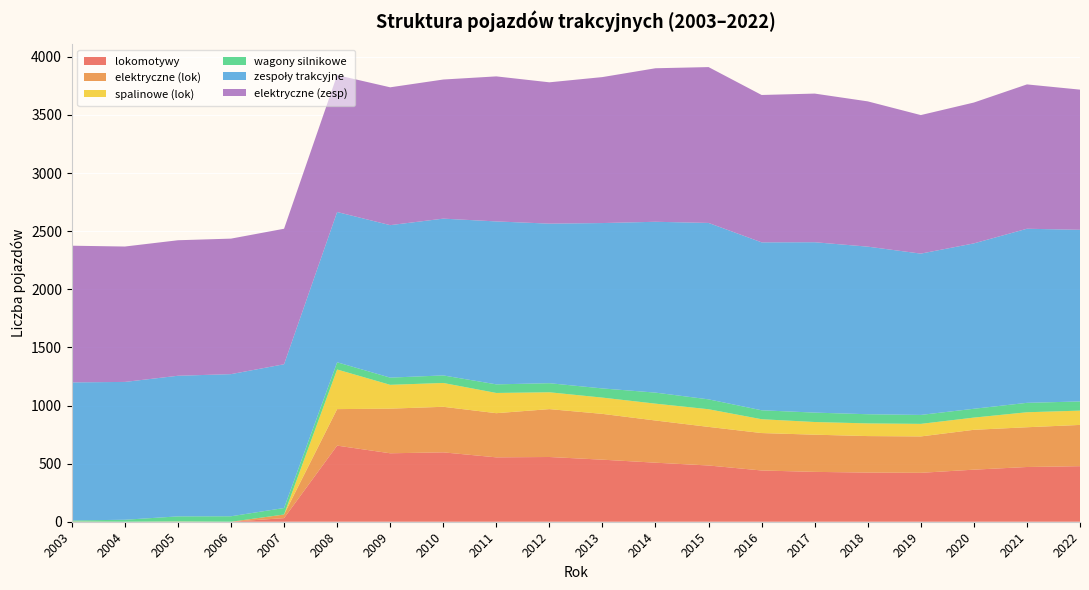

Reading left to right, list all the values displayed in this chart.

lokomotywy: 2003=1	2004=0	2005=1	2006=0	2007=31	2008=655	2009=589	2010=597	2011=554	2012=557	2013=534	2014=508	2015=484	2016=441	2017=429	2018=423	2019=421	2020=448	2021=471	2022=478
elektryczne (lok): 2003=0	2004=0	2005=0	2006=0	2007=31	2008=314	2009=384	2010=392	2011=380	2012=412	2013=394	2014=363	2015=332	2016=322	2017=320	2018=314	2019=313	2020=343	2021=342	2022=355
spalinowe (lok): 2003=1	2004=0	2005=1	2006=0	2007=0	2008=341	2009=205	2010=205	2011=174	2012=145	2013=140	2014=145	2015=152	2016=119	2017=109	2018=109	2019=108	2020=105	2021=129	2022=123
wagony silnikowe: 2003=9	2004=17	2005=44	2006=47	2007=56	2008=62	2009=62	2010=65	2011=74	2012=78	2013=79	2014=95	2015=85	2016=77	2017=81	2018=79	2019=77	2020=76	2021=81	2022=79
zespoły trakcyjne: 2003=1188	2004=1186	2005=1210	2006=1223	2007=1237	2008=1293	2009=1312	2010=1349	2011=1402	2012=1373	2013=1423	2014=1470	2015=1518	2016=1445	2017=1466	2018=1442	2019=1388	2020=1423	2021=1498	2022=1477
elektryczne (zesp): 2003=1176	2004=1165	2005=1166	2006=1166	2007=1166	2008=1178	2009=1186	2010=1197	2011=1248	2012=1216	2013=1256	2014=1321	2015=1341	2016=1268	2017=1279	2018=1250	2019=1192	2020=1212	2021=1242	2022=1206